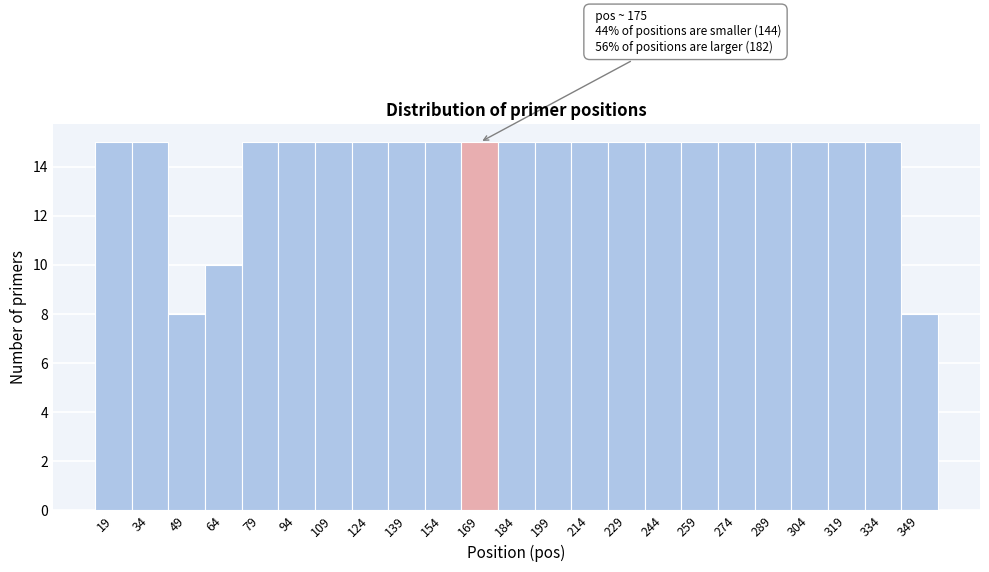

Reading left to right, extract all data points from this chart.

19=15	34=15	49=8	64=10	79=15	94=15	109=15	124=15	139=15	154=15	169=15	184=15	199=15	214=15	229=15	244=15	259=15	274=15	289=15	304=15	319=15	334=15	349=8